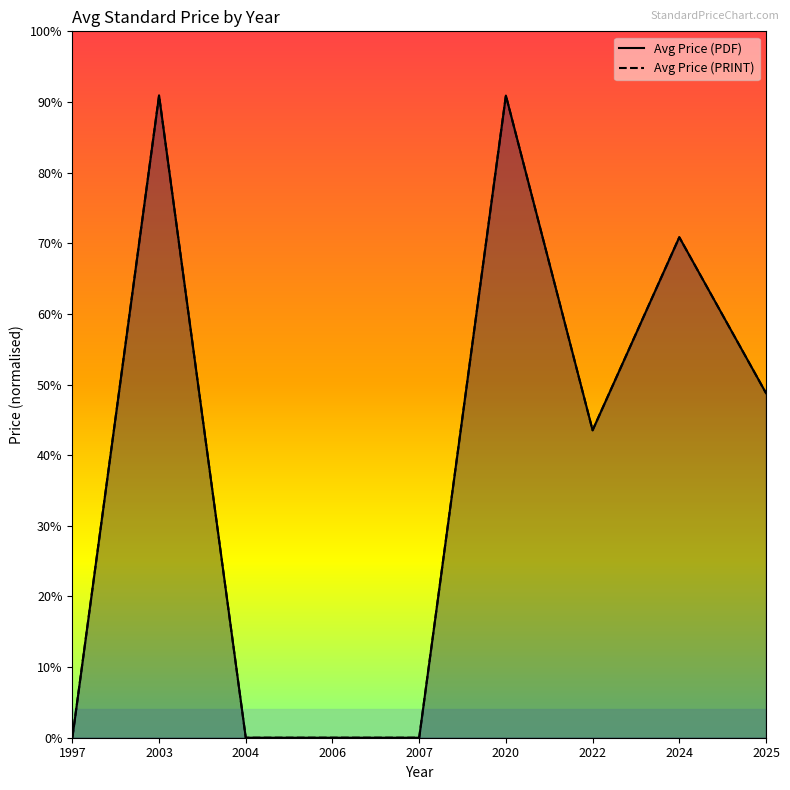

How many distinct data groups are displayed?

2